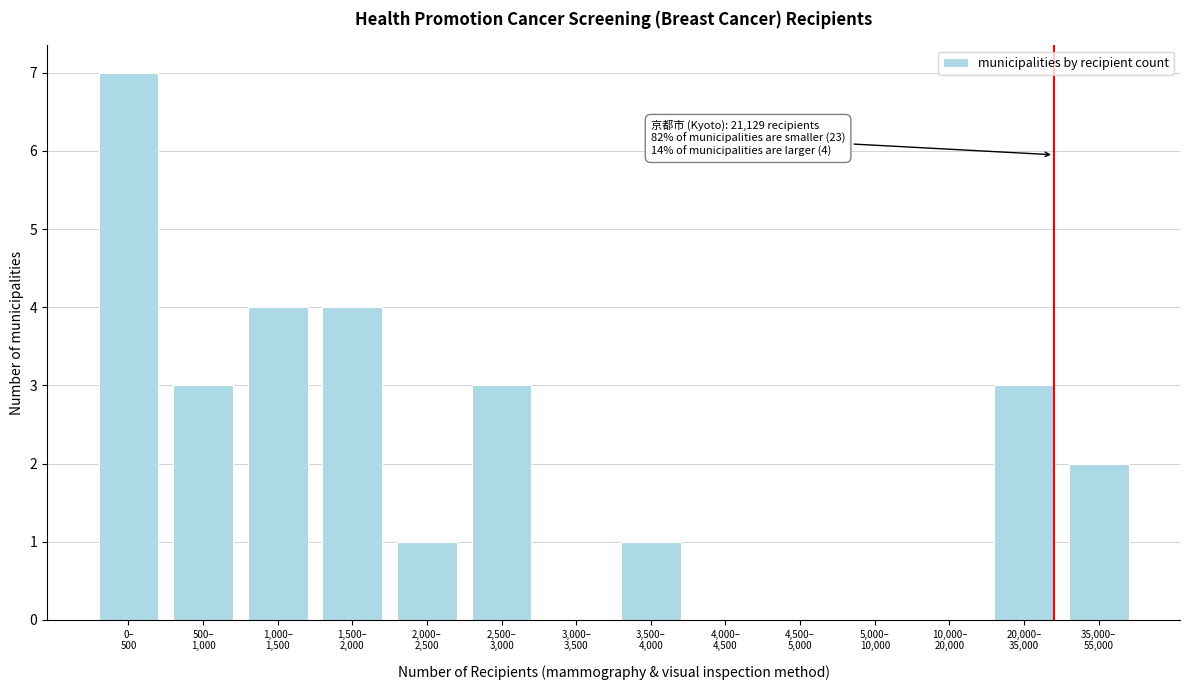

What is the sum of all values?

28